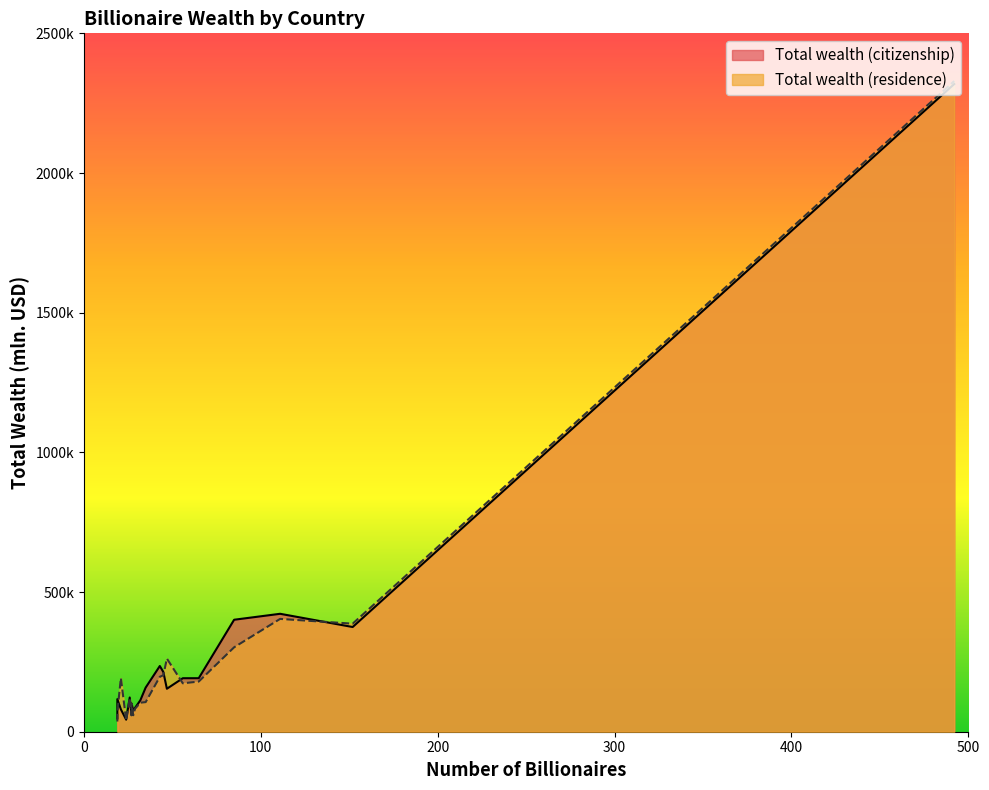

Reading left to right, extract all data points from this chart.

Total wealth (citizenship): 2318450	374800	422150	400850	191550	191500	153850	213650	235200	157950	112550	85300	75800	60390	100800	122500	43000	80050	116700	47650
Total wealth (residence): 2329000	386800	403850	302200	179550	173300	261750	202200	196600	105950	103950	82250	58900	58640	101200	120700	40300	192100	71800	36500